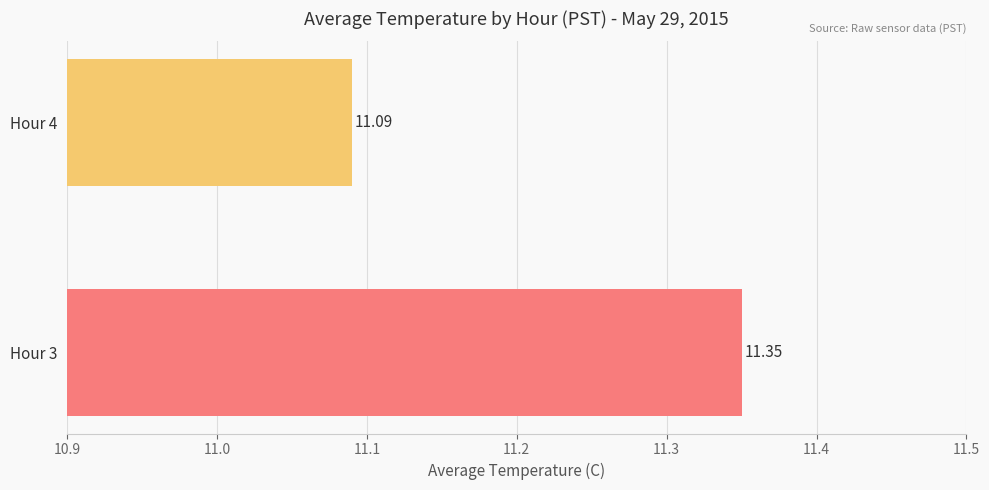

List the labels in order of value, largest first.

Hour 3, Hour 4